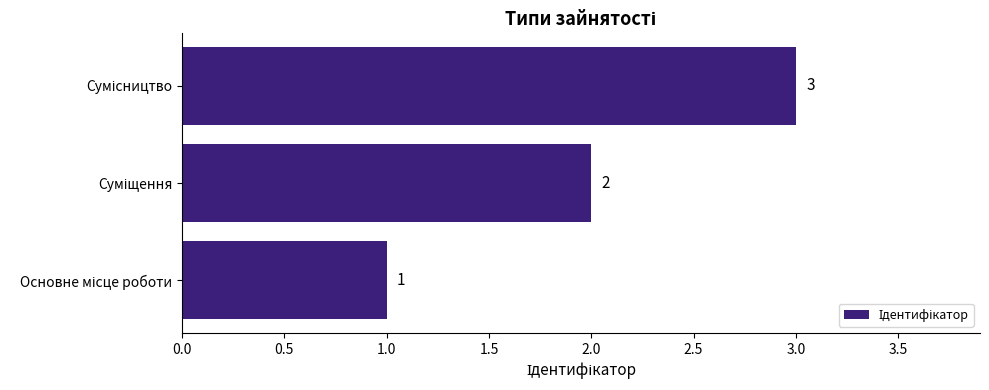

What is the greatest value displayed?

3